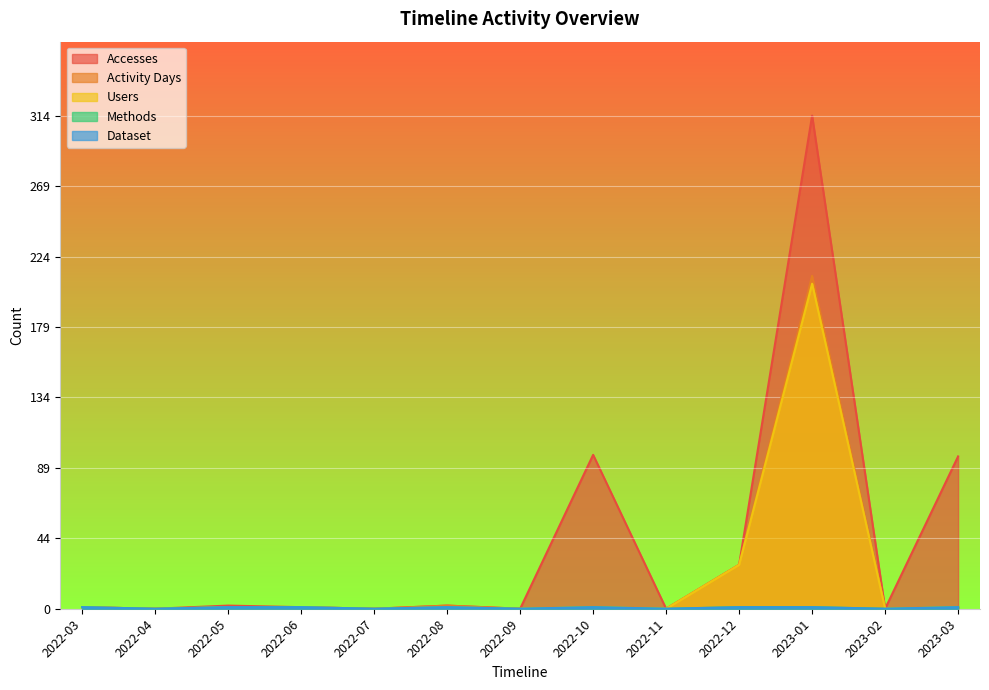

What is the label of the 2nd point from the left?

2022-04